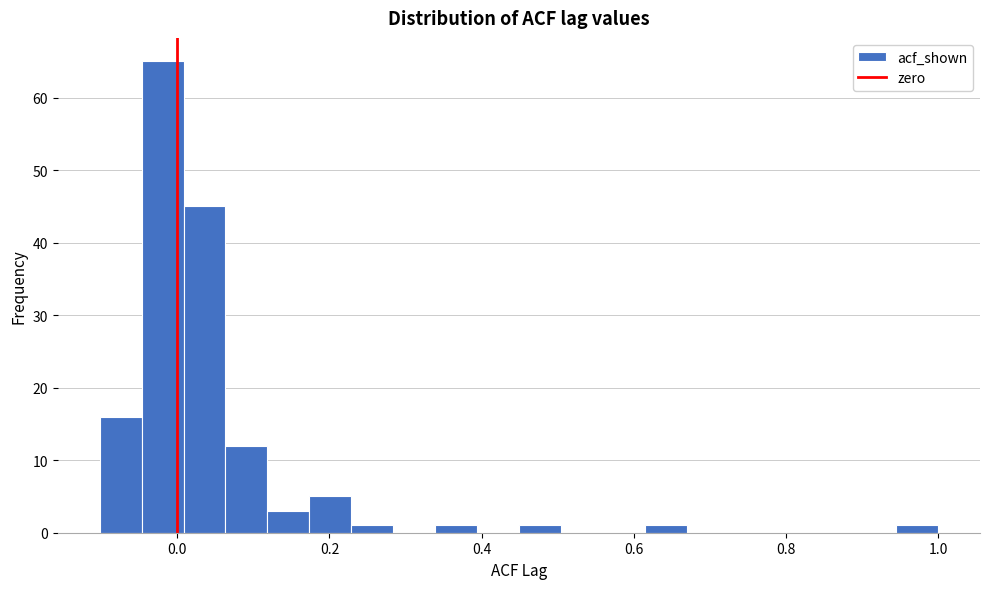

Read against the x-axis, roughly where is the centre of the tallest bar?

-0.02